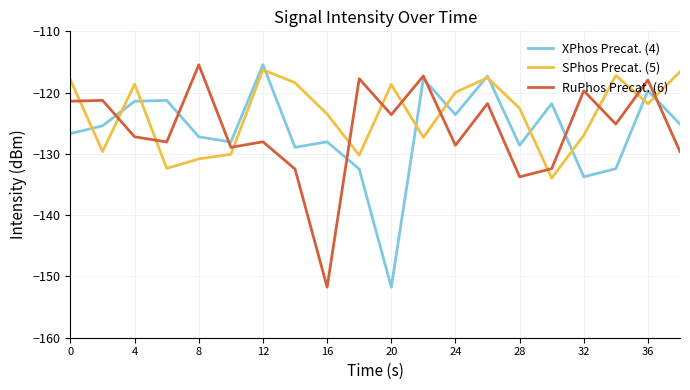

What is the lowest value of the XPhos Precat. (4) series?

-151.8